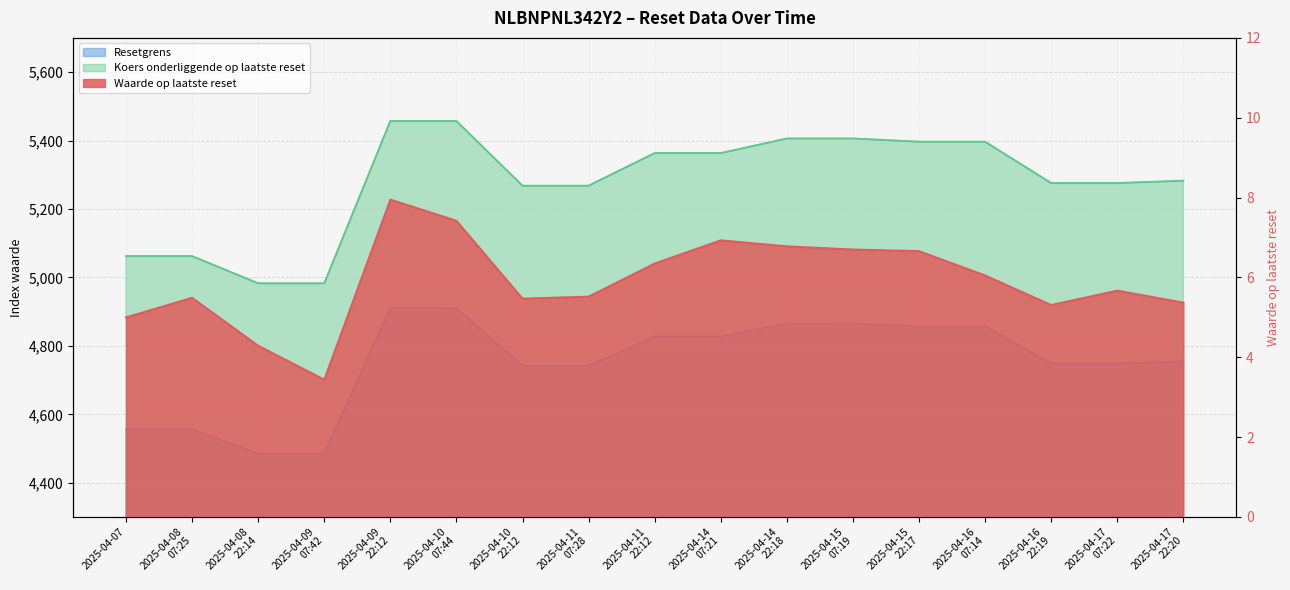

Is the value of Koers onderliggende op laatste reset at 2025-04-10
07:44 greater than the value of Resetgrens at 2025-04-14
22:18?

Yes